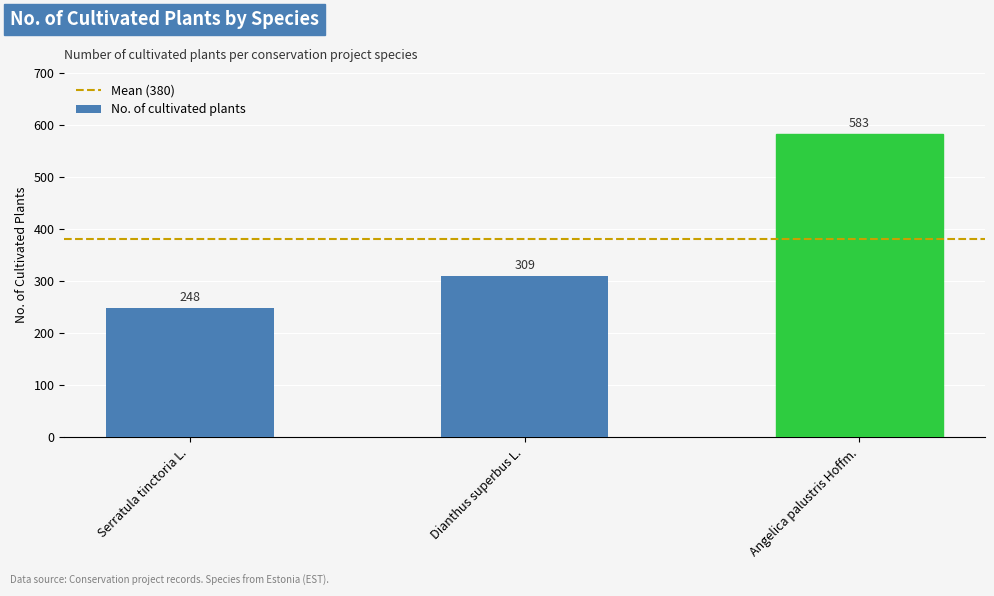

True or false: the data shows 309 at Dianthus superbus L..

True